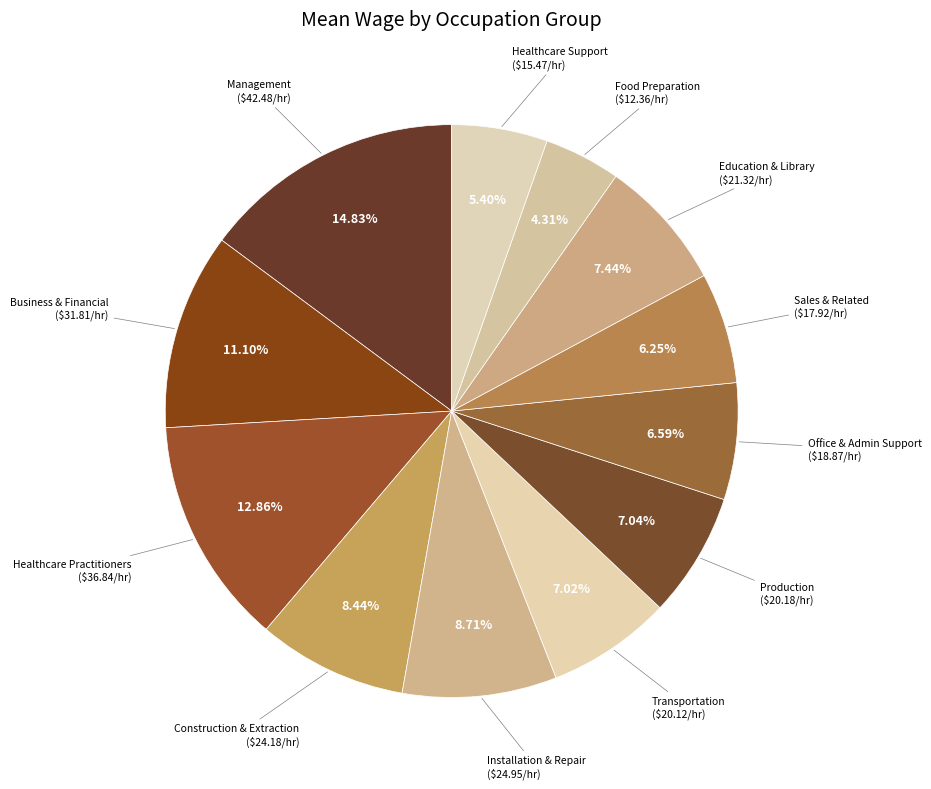

Is there any slice that represents more than half of the pie?

No